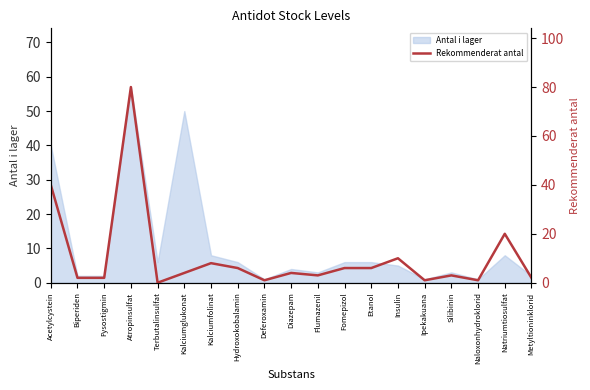

Is it true that Antal i lager equals 50 at Kalciumglukonat?

True